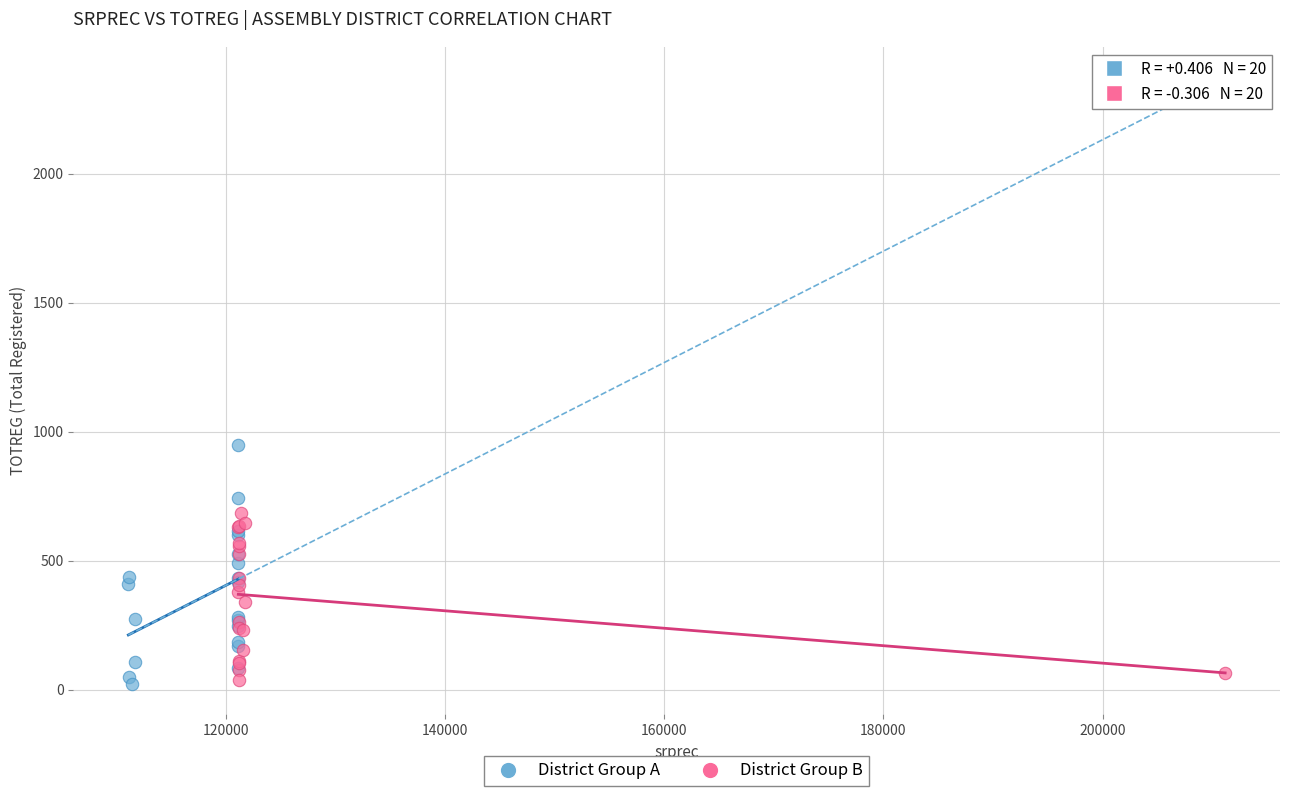

Which series contains the highest Y value?

District Group A